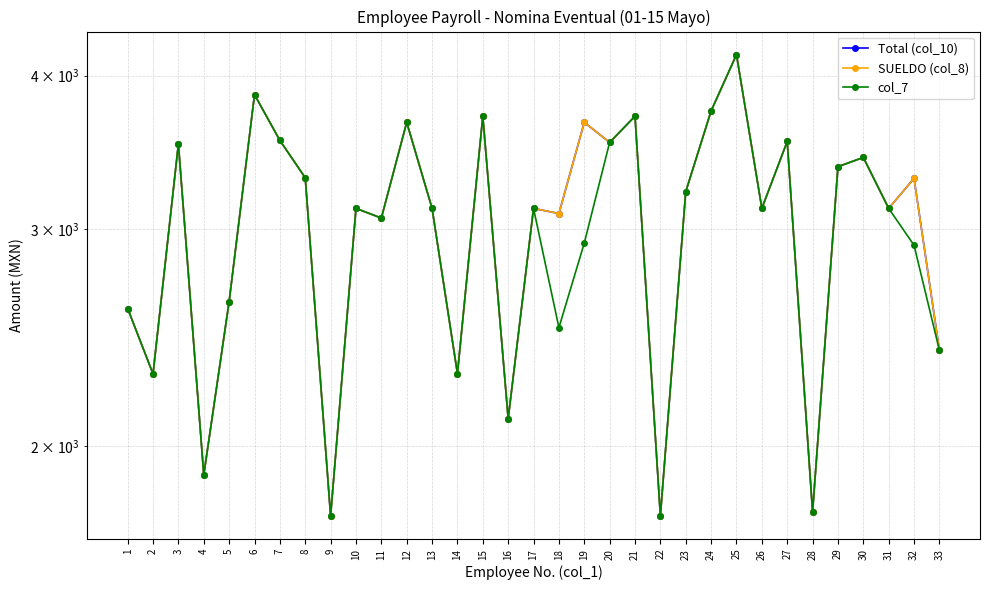

Which series has the largest range (max minus min)?

Total (col_10)